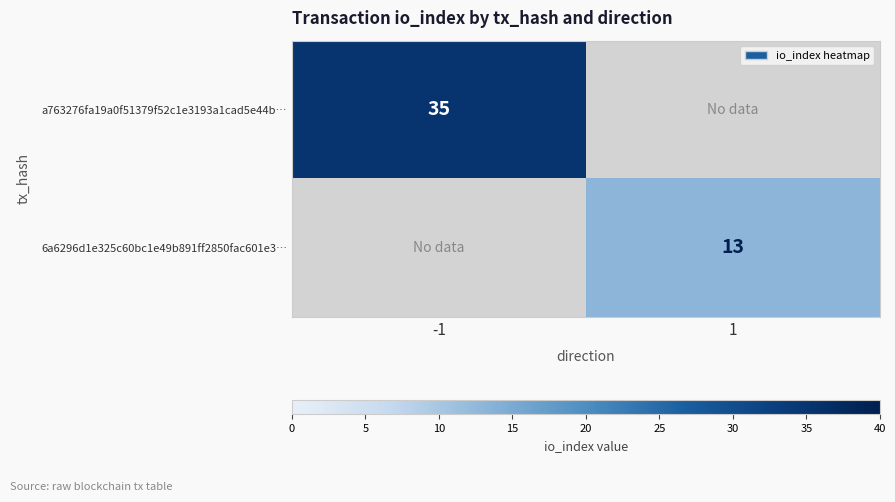

At how many categories does at least one series exceed 19?

1